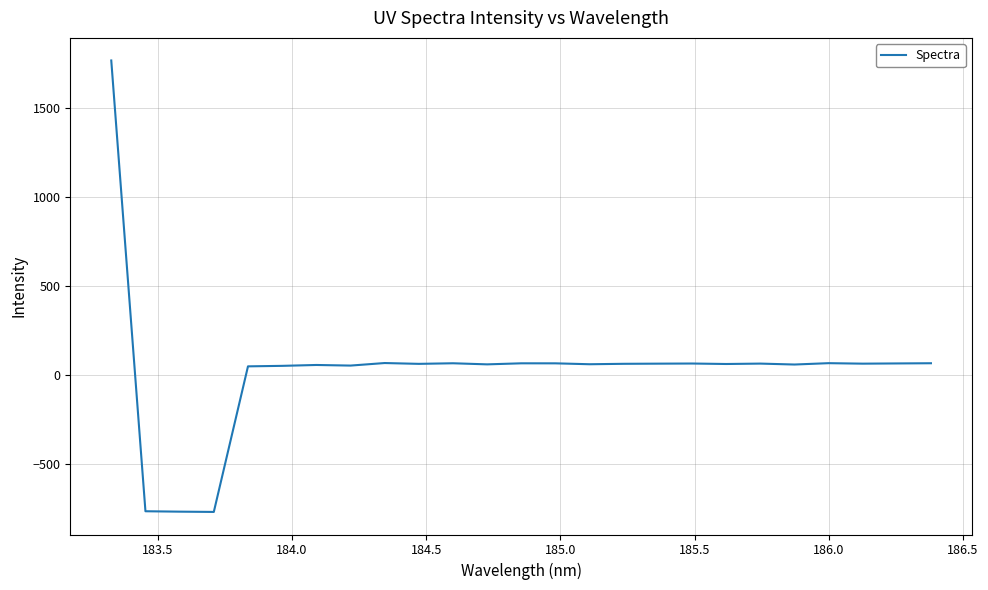

What is the difference between the maximum and minimum values?

2538.1